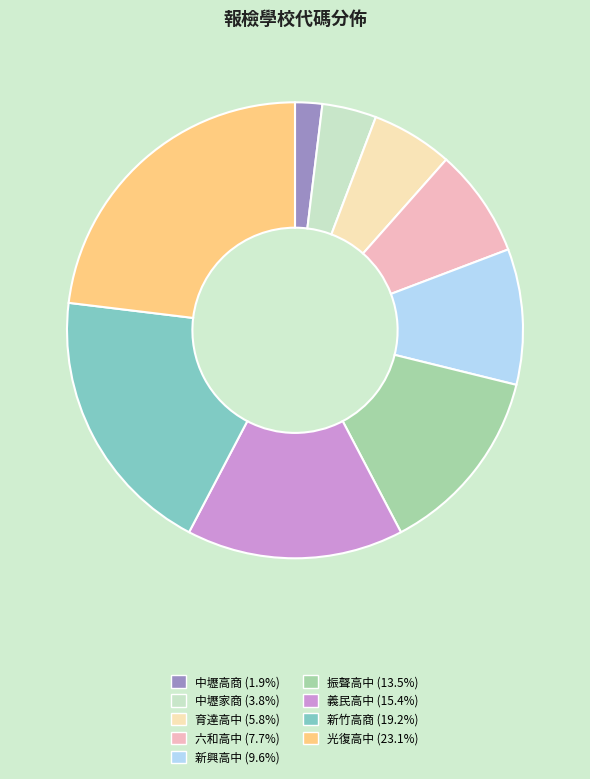

What is the smallest slice in the pie chart?

中壢高商